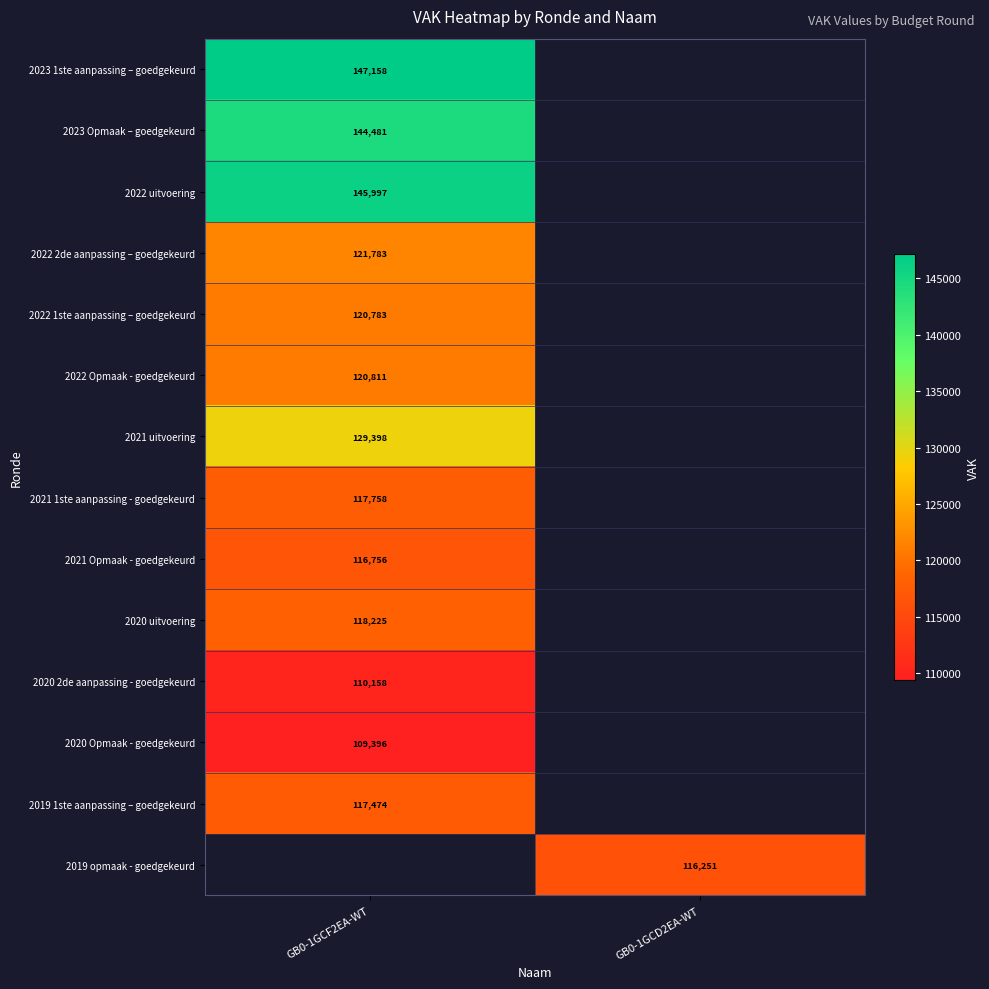

At which category does the chart reach its peak across all series?

GB0-1GCF2EA-WT